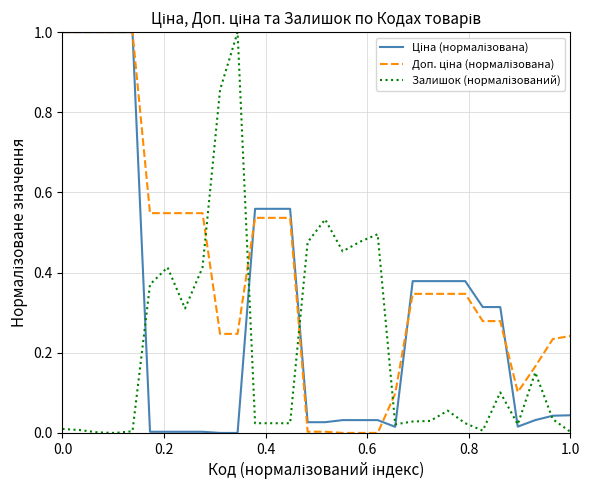

What is the greatest value displayed?

1.0